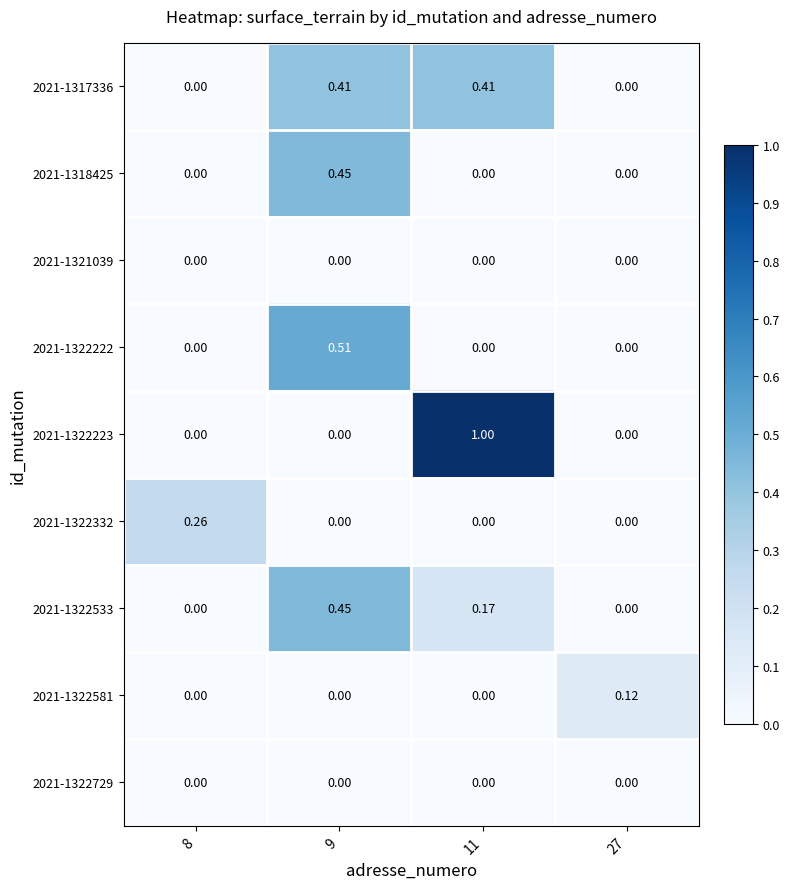

Is the value of 2021-1322533 at 11 greater than the value of 2021-1322581 at 9?

Yes